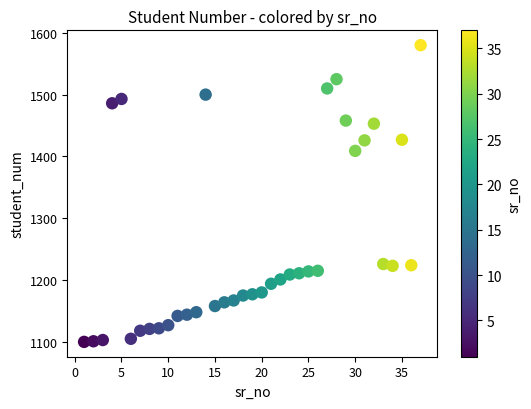

What is the range of Y values (max minus min)?

480